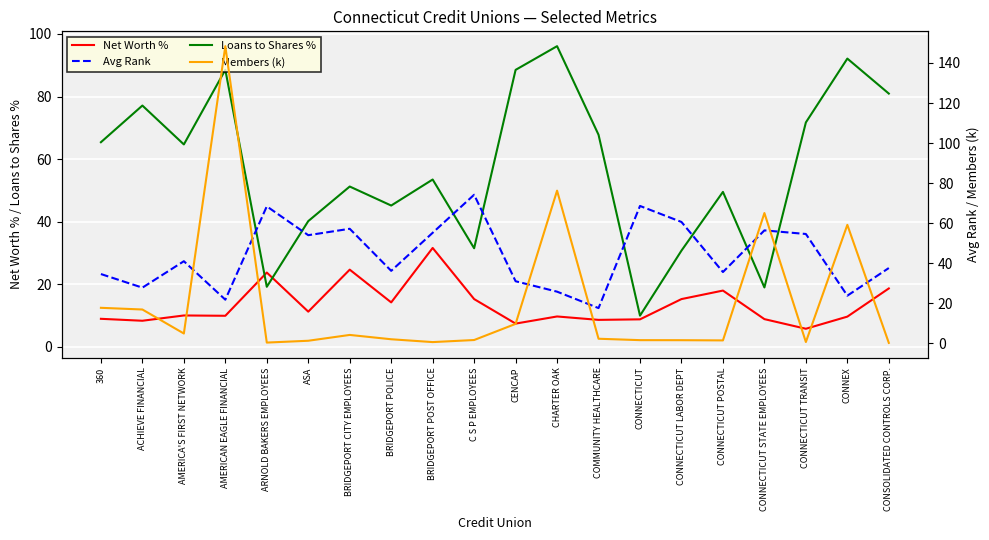

What is the lowest value of the Members (k) series?

0.2